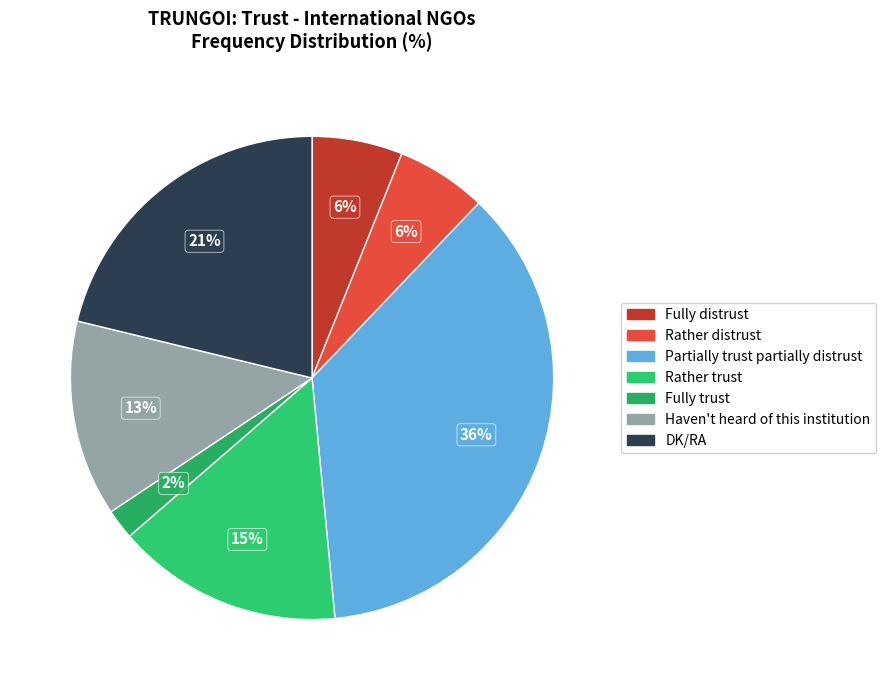

What is the smallest slice in the pie chart?

Fully trust